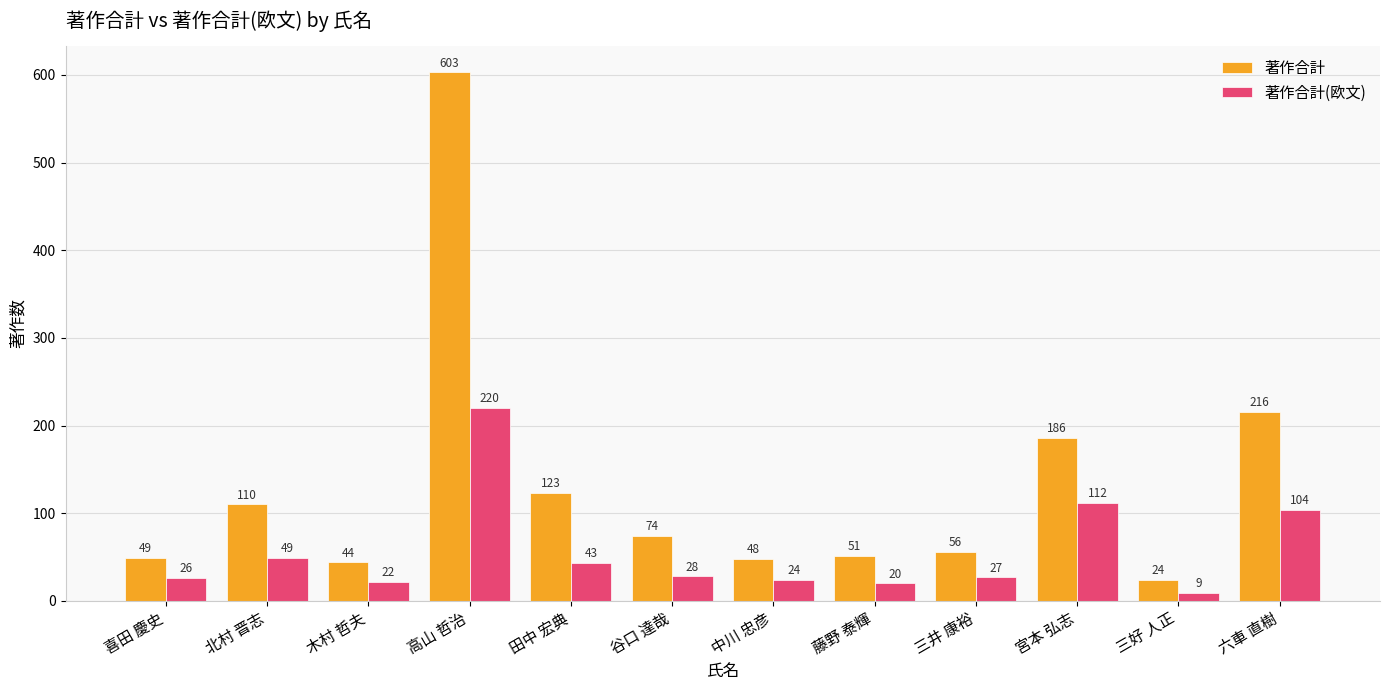

What is the total value across all series at 田中 宏典?

166